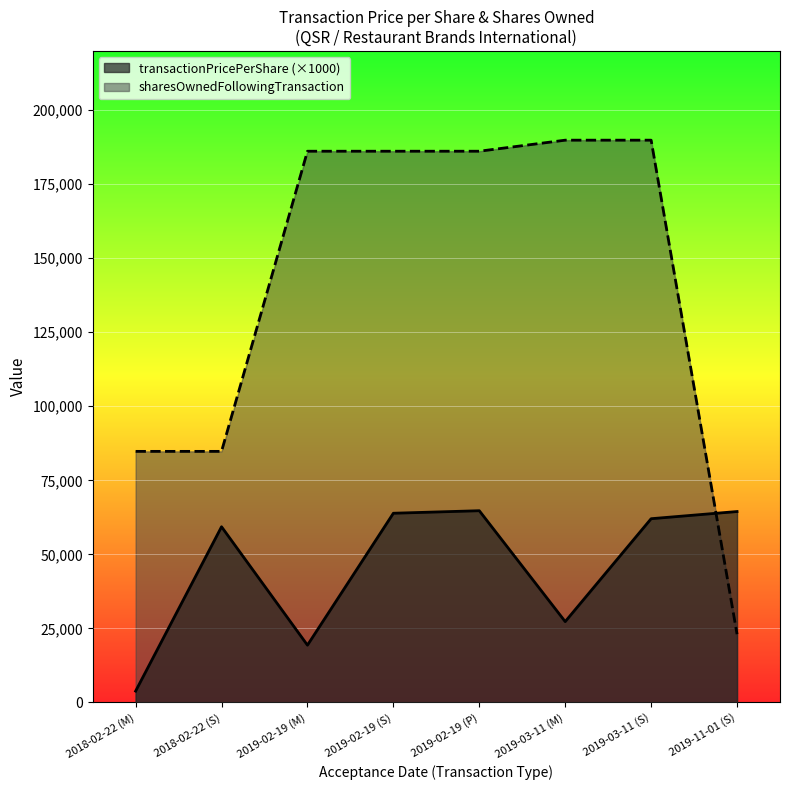

What is the value of the transactionPricePerShare point at the 7th from the left?

62030.0